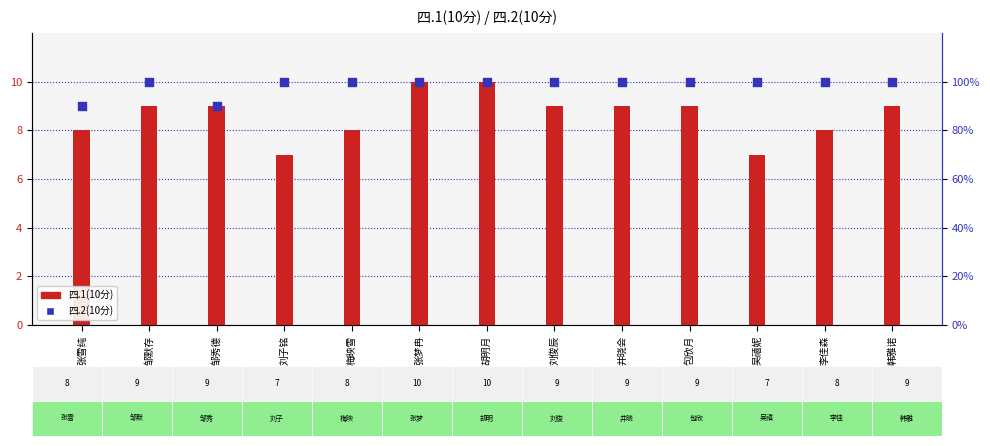

What are all the series names shown in the legend?

四.1(10分), 四.2(10分)